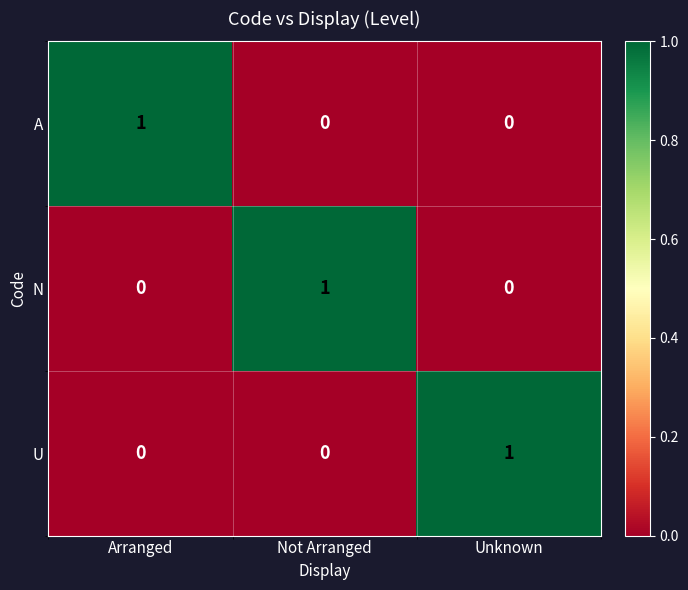

The value of N at Not Arranged is 2. True or false?

False